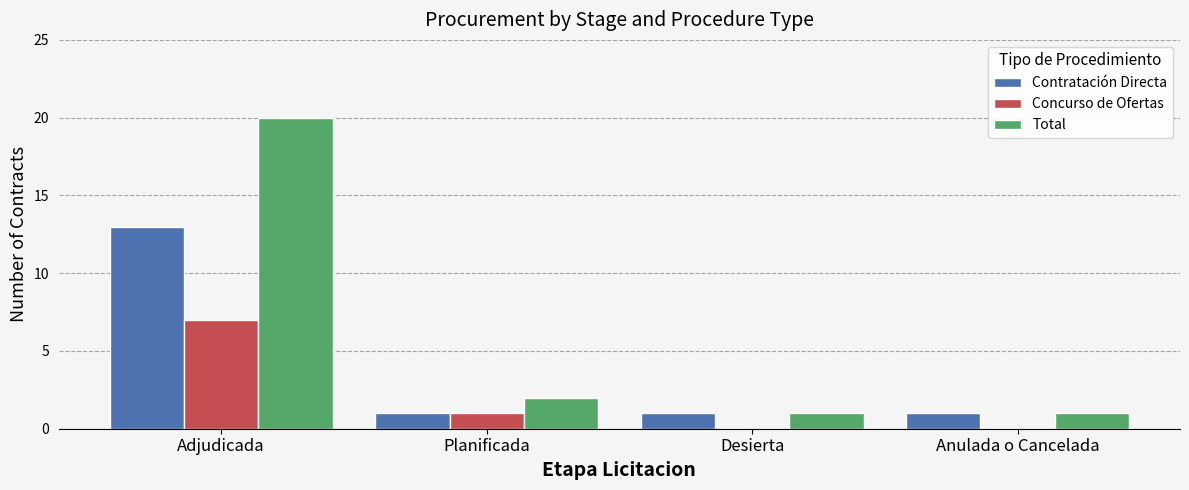

Reading right to left, transcribe all the data shown in this chart.

Contratación Directa: Anulada o Cancelada=1	Desierta=1	Planificada=1	Adjudicada=13
Concurso de Ofertas: Anulada o Cancelada=0	Desierta=0	Planificada=1	Adjudicada=7
Total: Anulada o Cancelada=1	Desierta=1	Planificada=2	Adjudicada=20